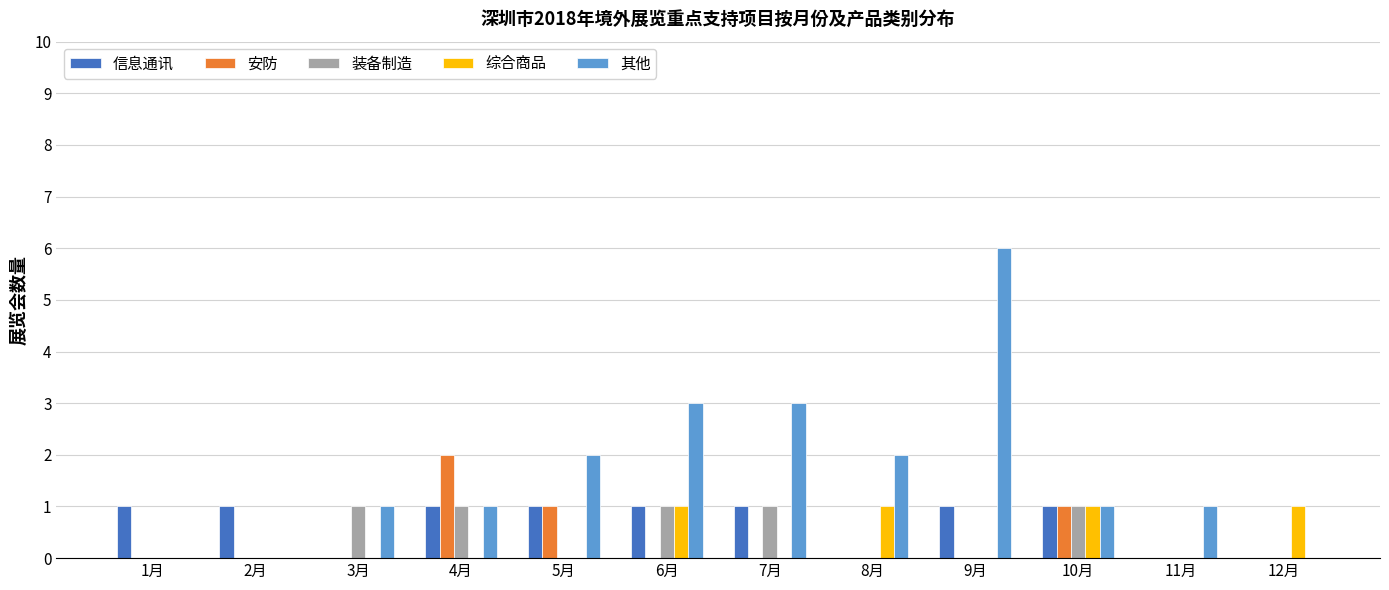

How many 综合商品 values are between 0 and 1?

12